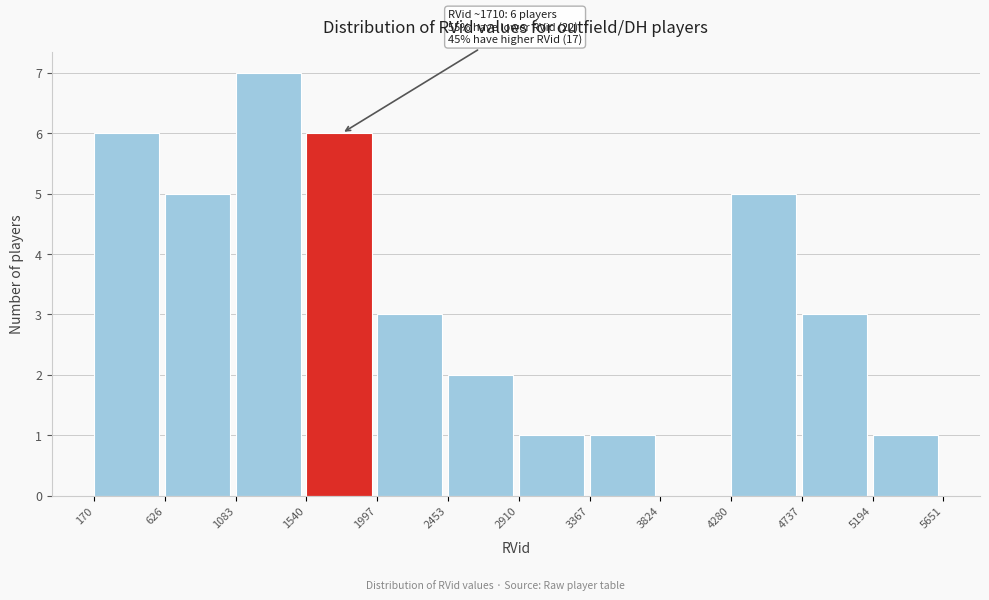

Over which range of the x-axis is the bar tallest?

1083 to 1540